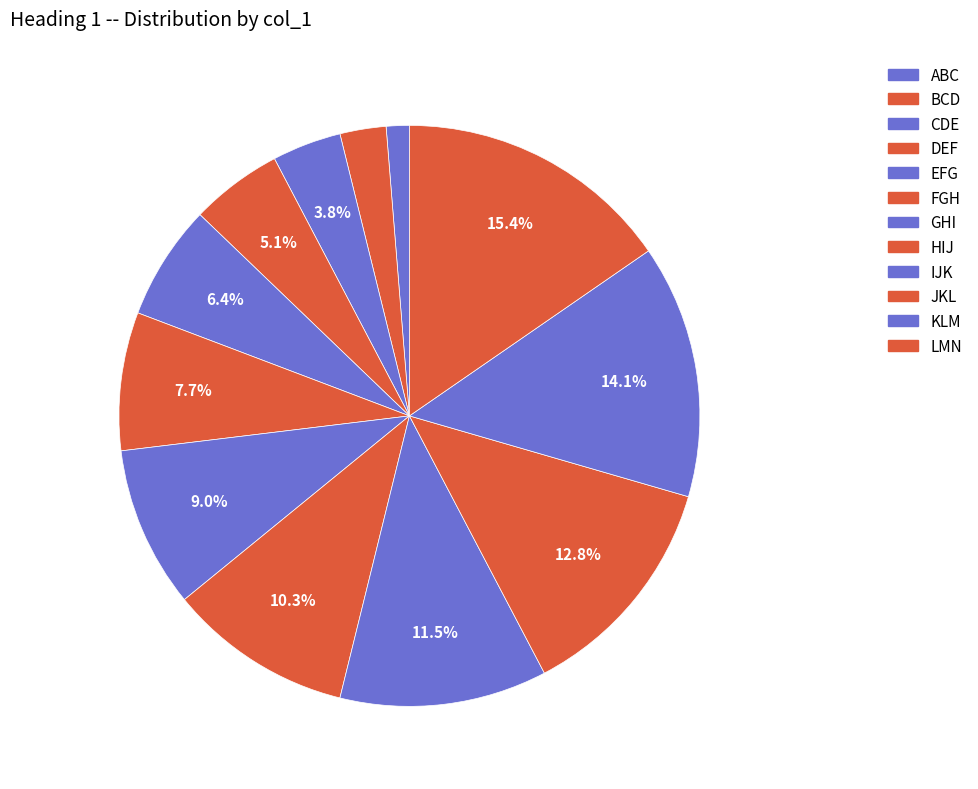

What percentage is NOT represented by JKL?

87.2%